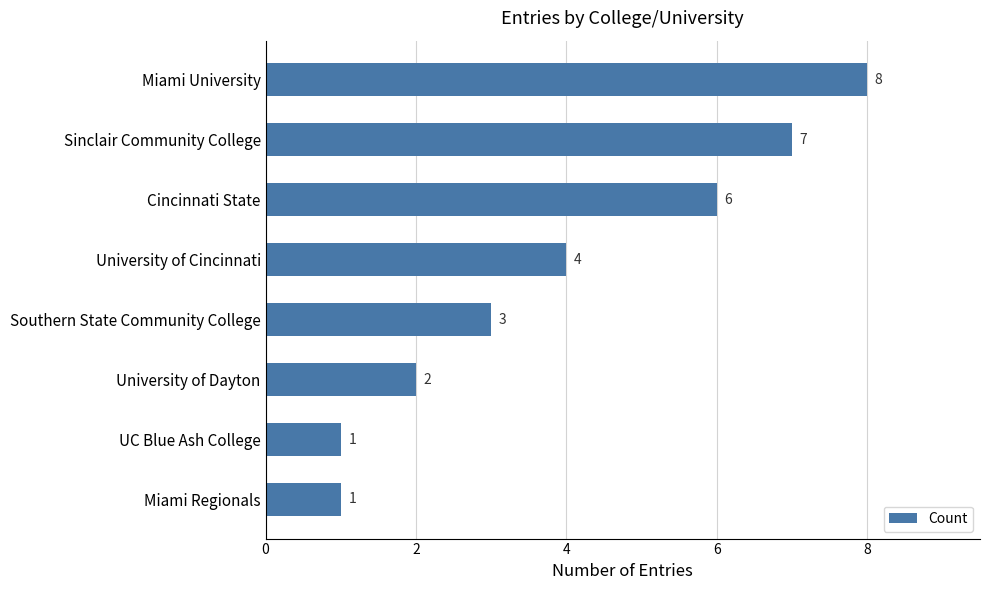

What is the average value?

4